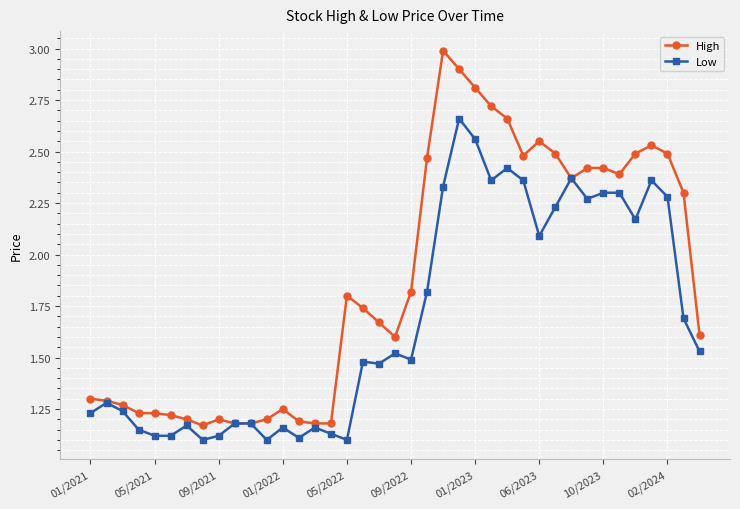

How many series are shown in this chart?

2